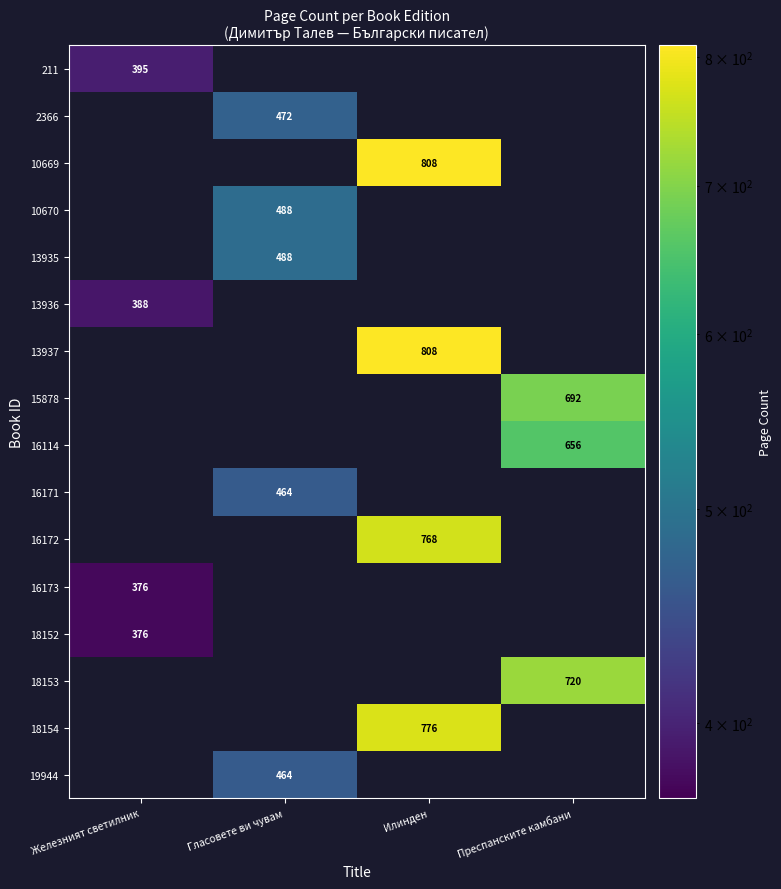

The 18153 series shows 720 at Преспанските камбани. True or false?

True